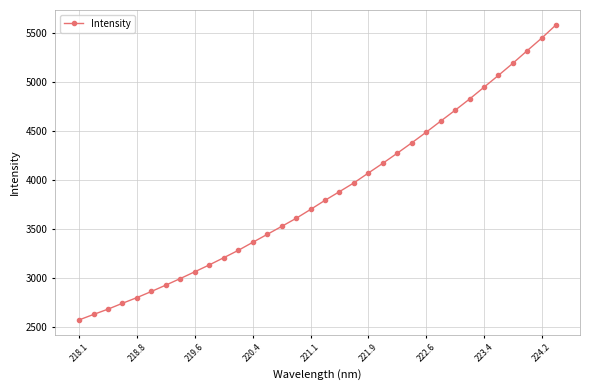

What is the difference between the maximum and minimum values?

3011.7